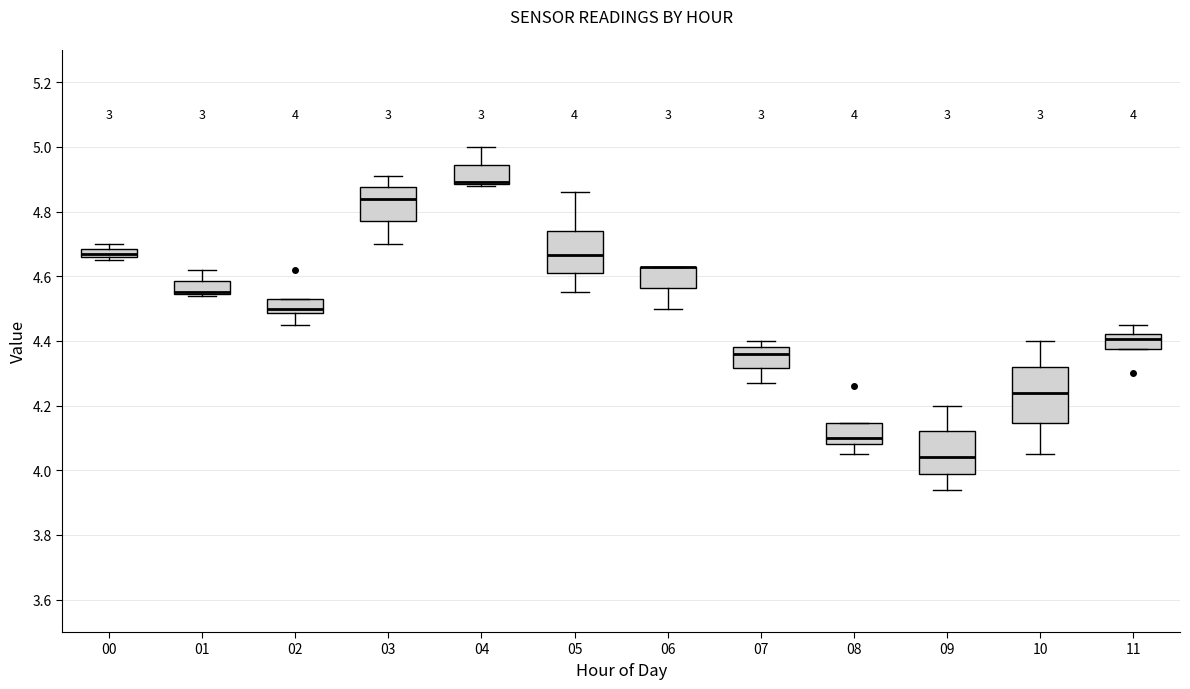

Comparing the boxes themselves (not the whiskers), which one is the tallest?

10